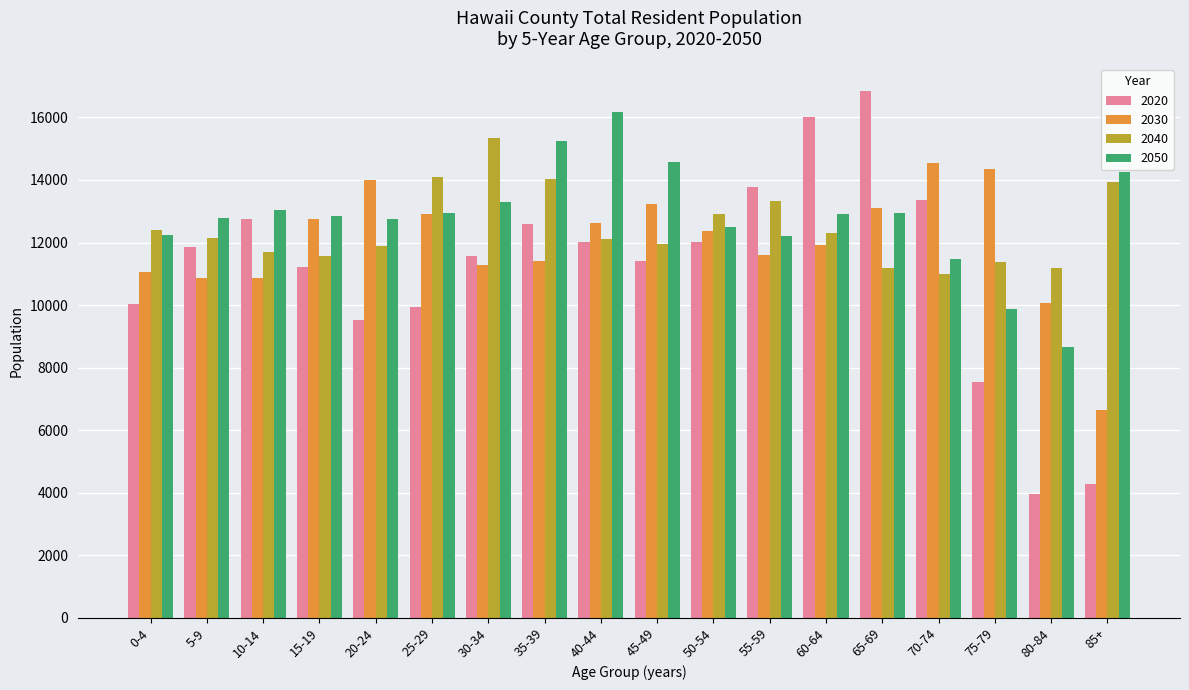

What is the spread (max minus min) of values at 60-64?

4089.2